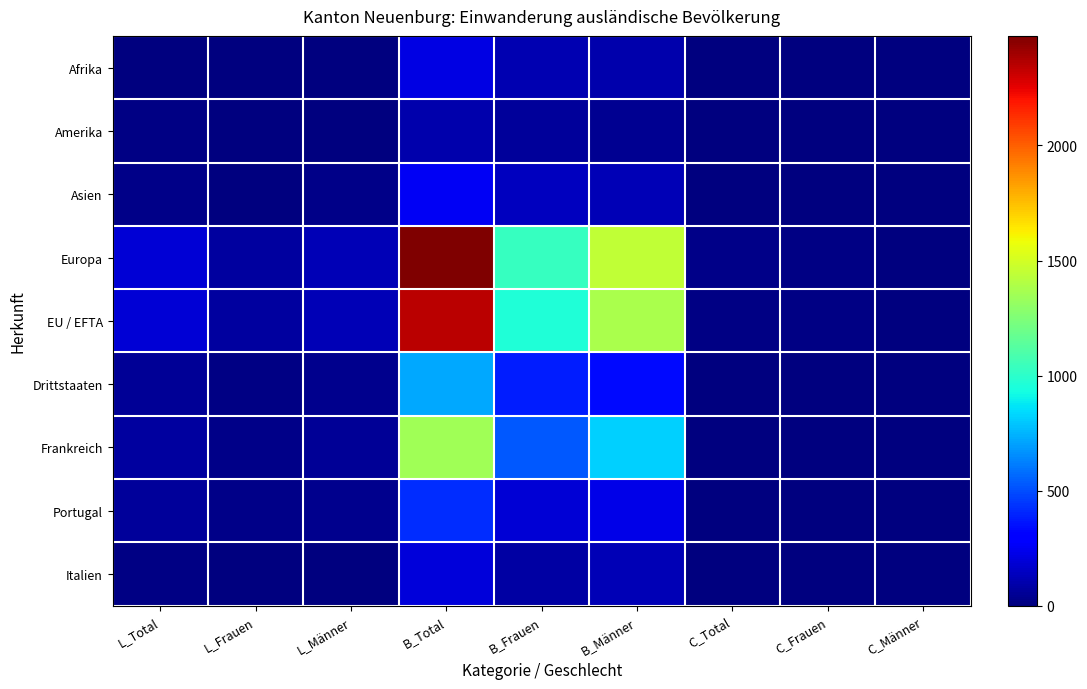

At how many categories does at least one series exceed 1693?

1